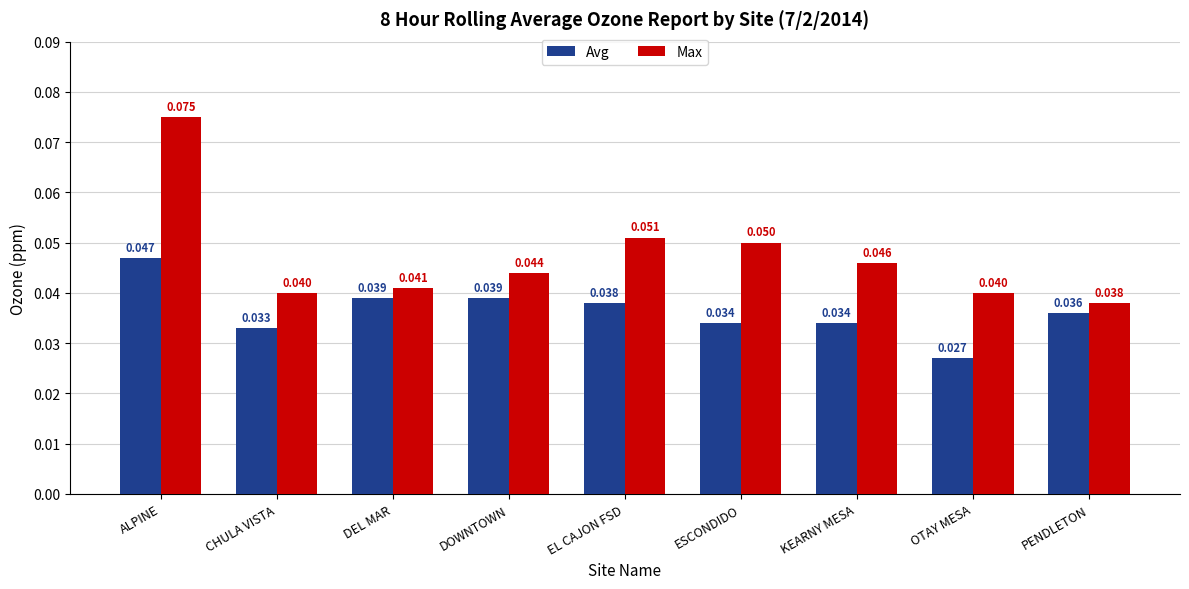

List the series in order of their overall mean, lowest first.

Avg, Max